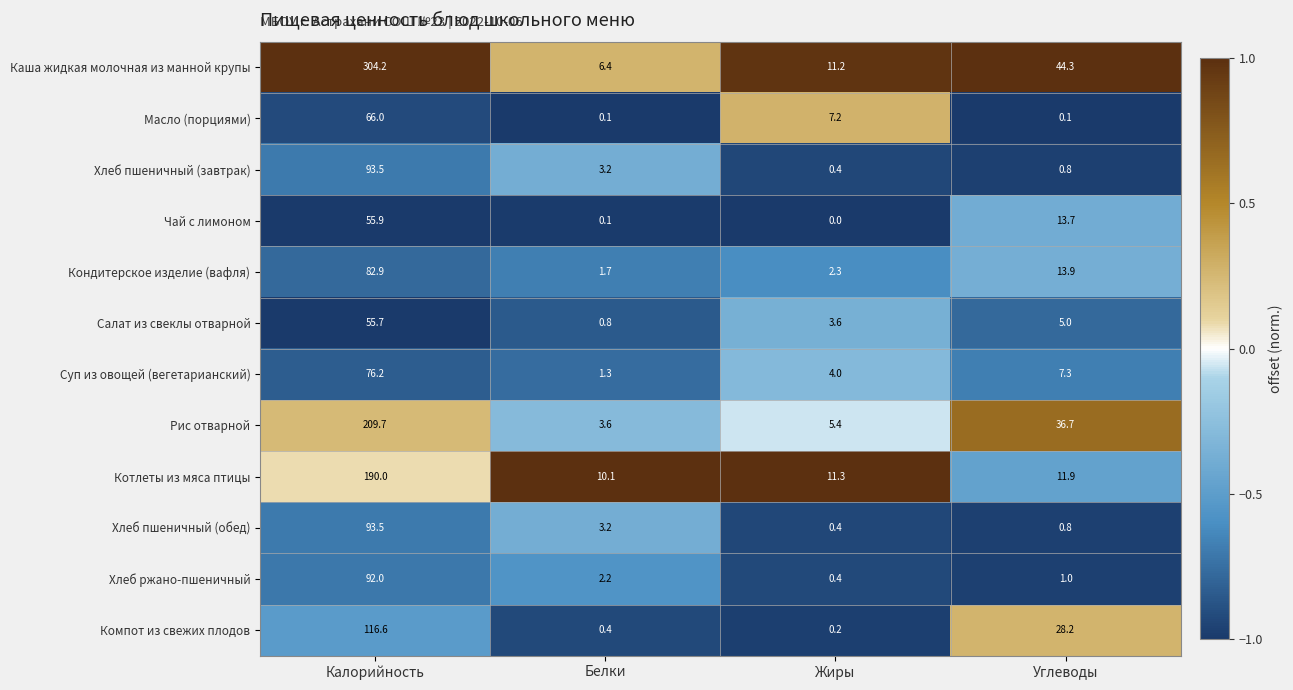

What is the difference between the Каша жидкая молочная из манной крупы values at Белки and Жиры?

4.8